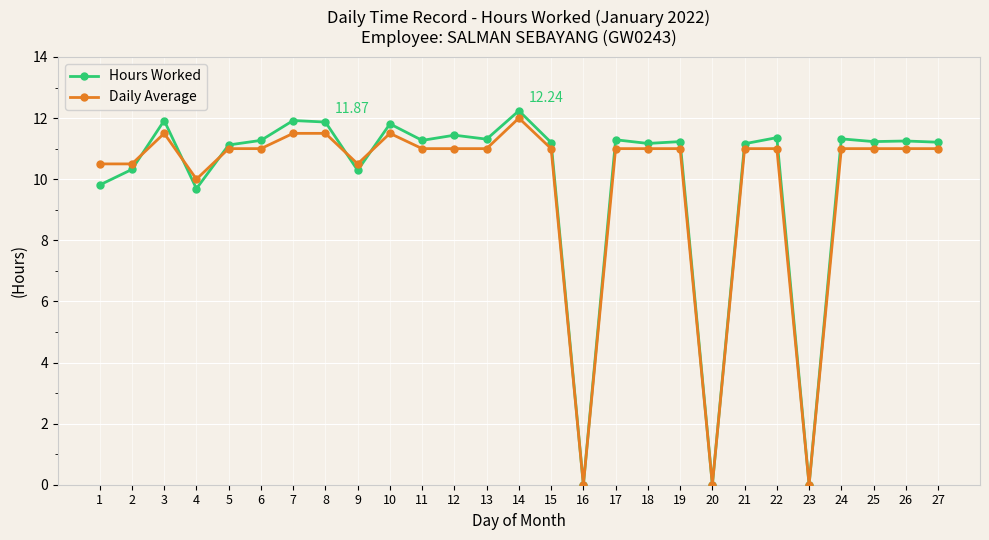

What is the difference between the second highest and minimum values in the Hours Worked series?

11.9